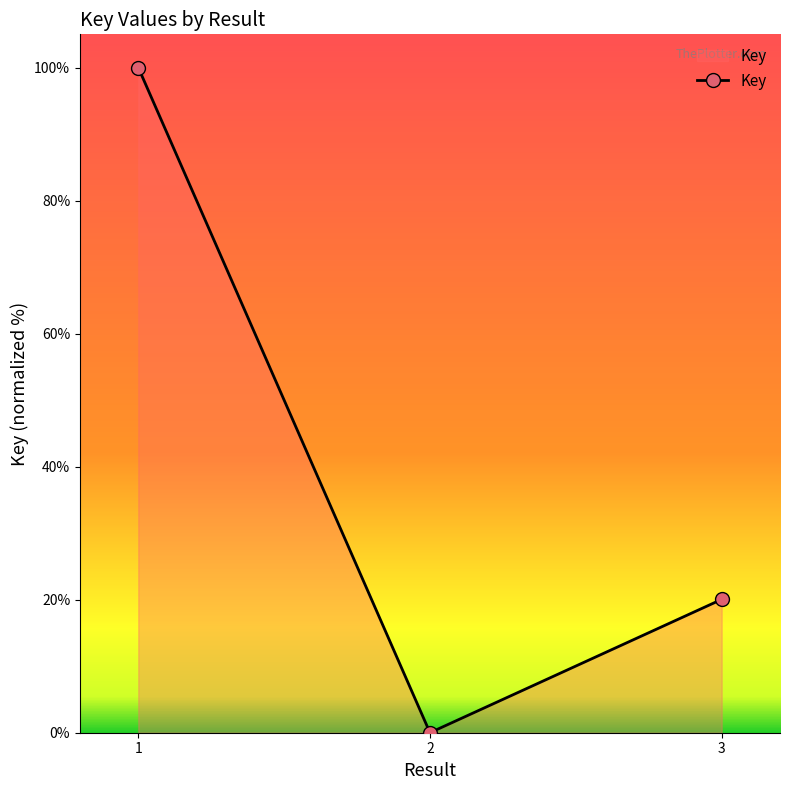

Reading left to right, extract all data points from this chart.

1=100.0	2=0.0	3=20.0